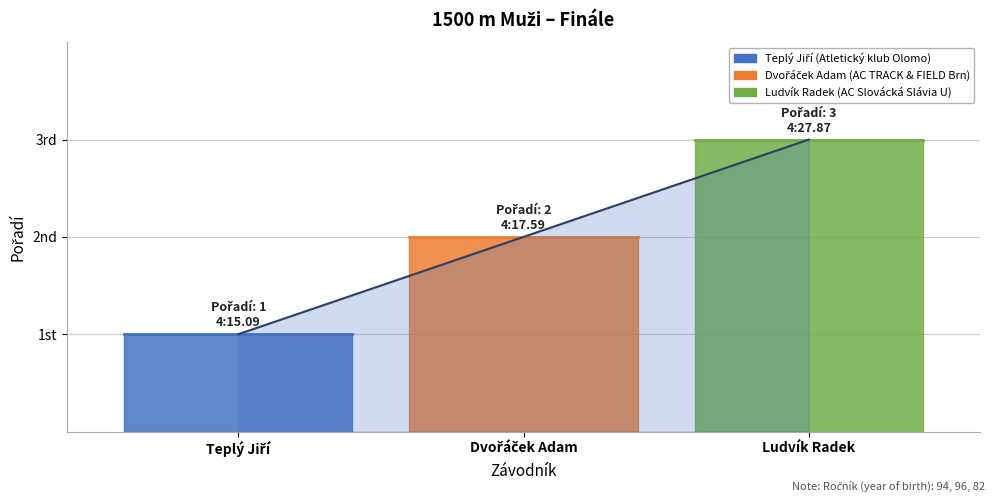

What is the label of the 3rd point from the left?

Ludvík Radek